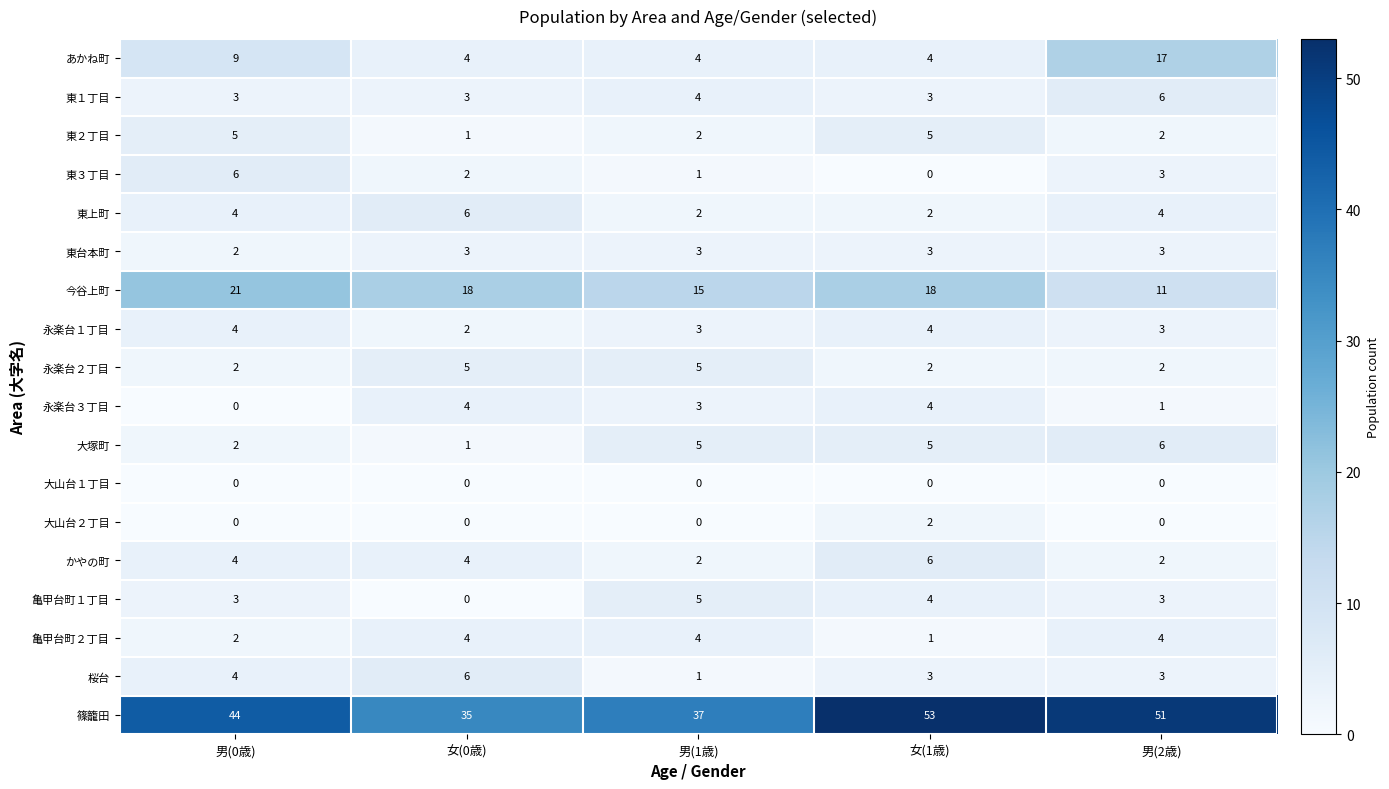

Which series has the widest spread of values?

篠籠田